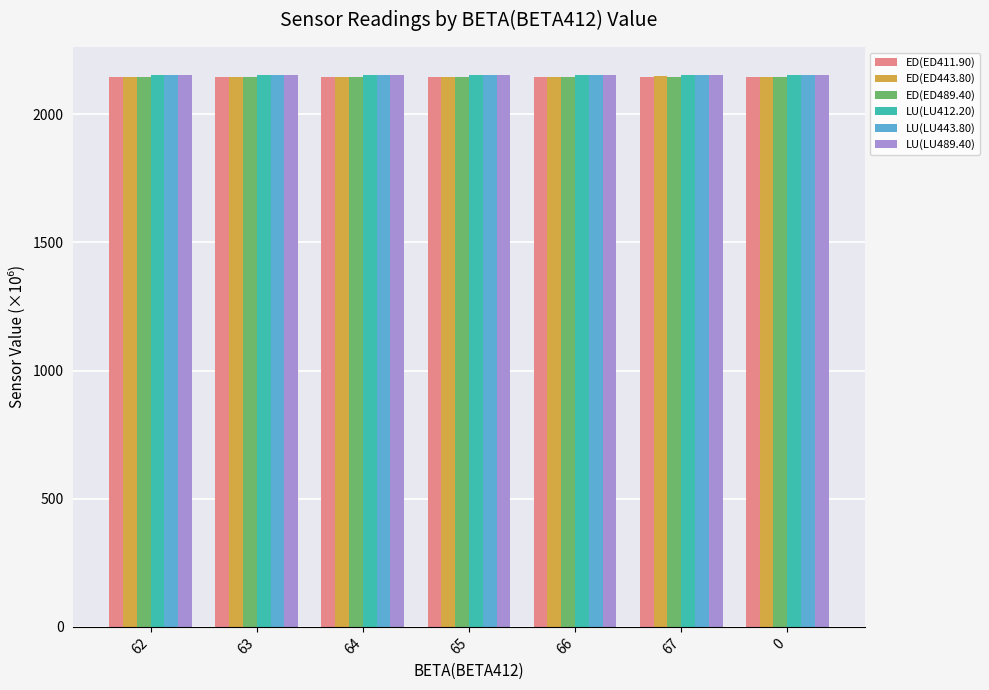

What is the difference between the highest and lowest values at 63?

7.6